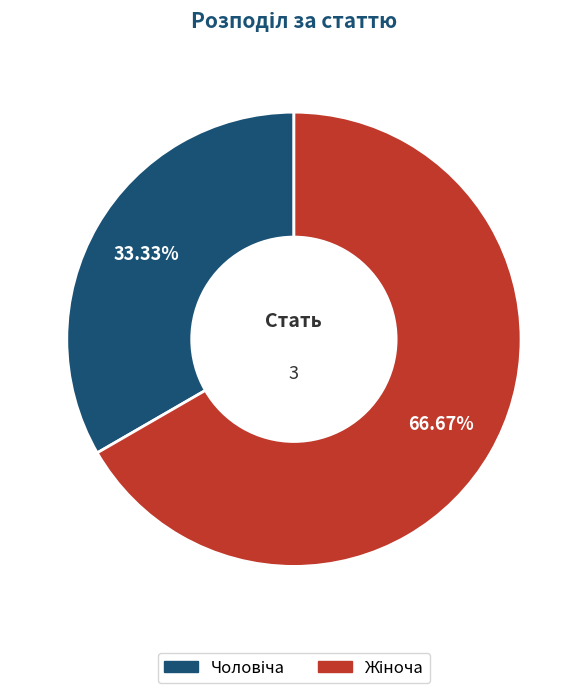

What percentage is the Жіноча slice, to the nearest percent?

67%